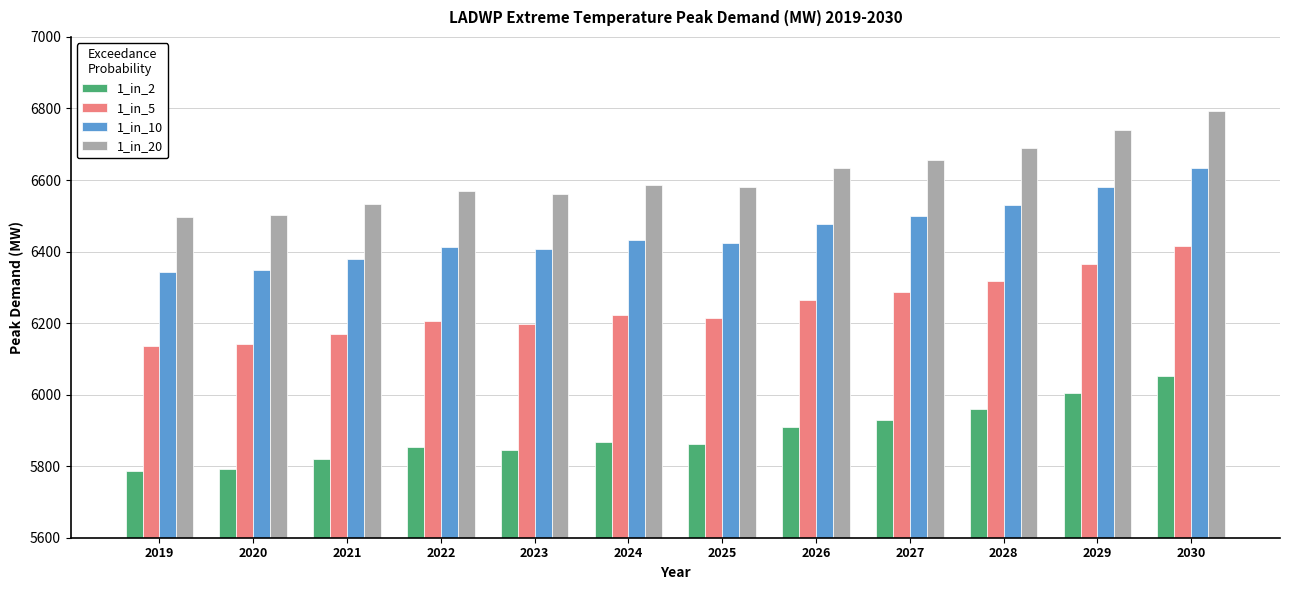

How many distinct data groups are displayed?

4